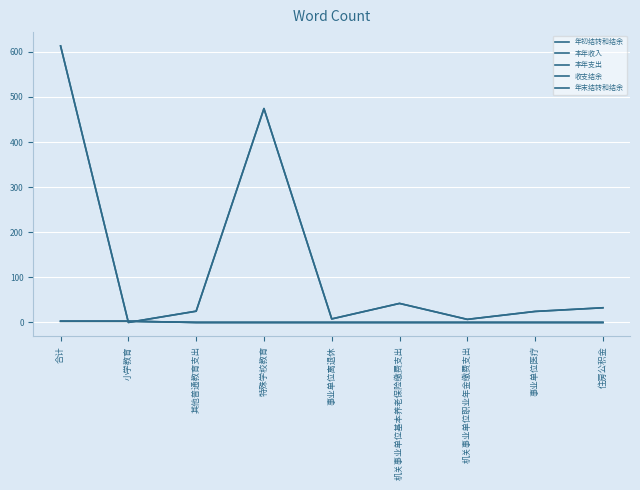

Is it true that 本年支出 equals 32.5 at 住房公积金?

True